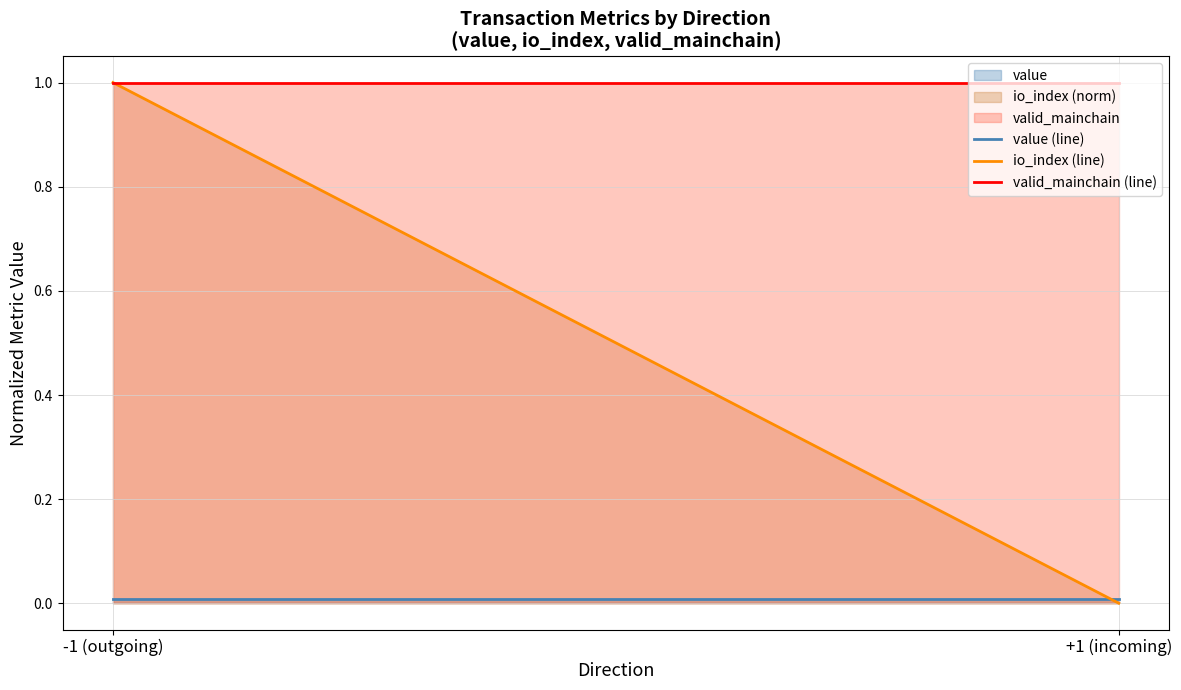

The value of io_index (line) at +1 (incoming) is 0.0. True or false?

False